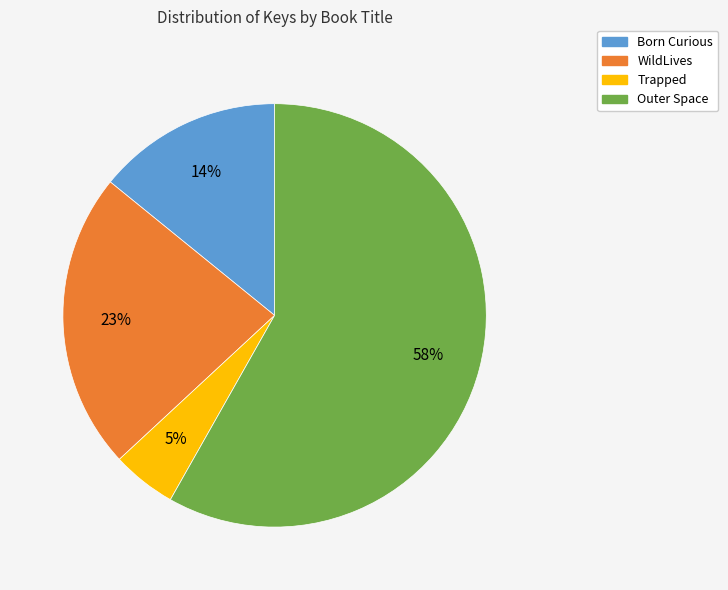

What percentage is the Trapped slice, to the nearest percent?

5%